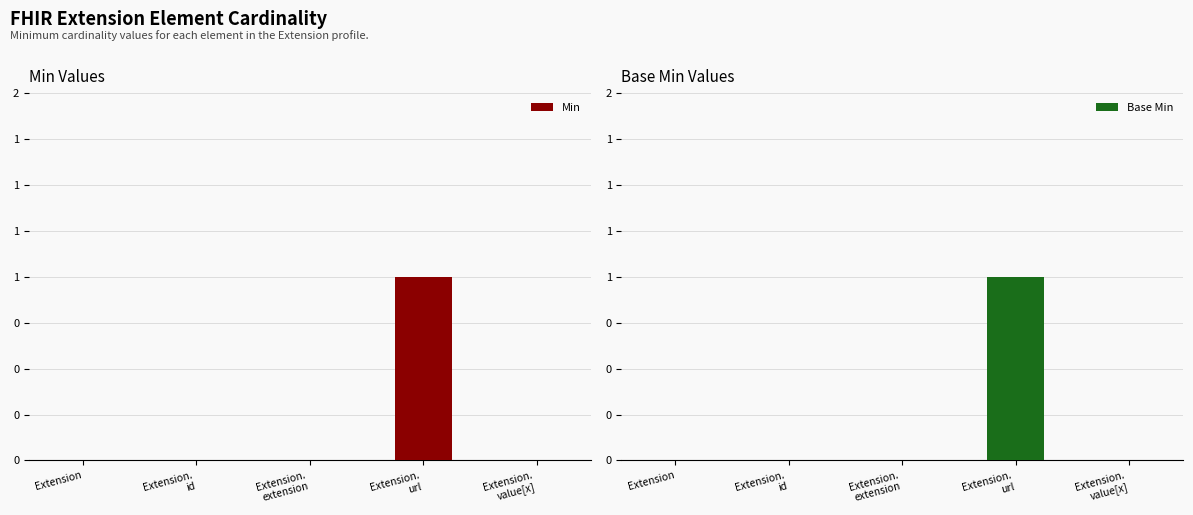

What are all the series names shown in the legend?

Min, Base Min